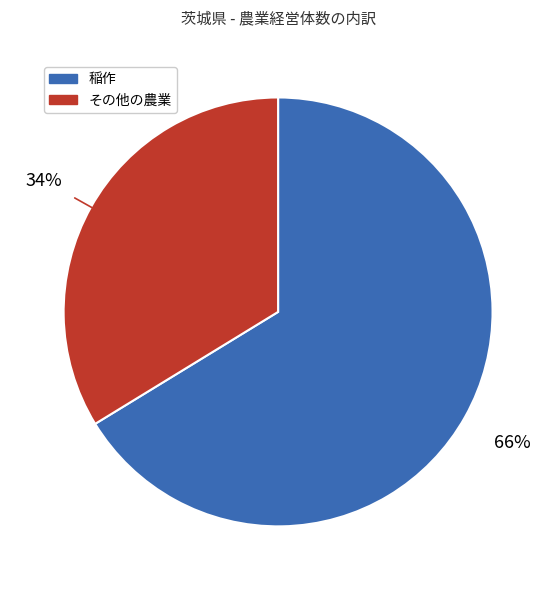

To the nearest percent, what is the average slice percentage?

50%